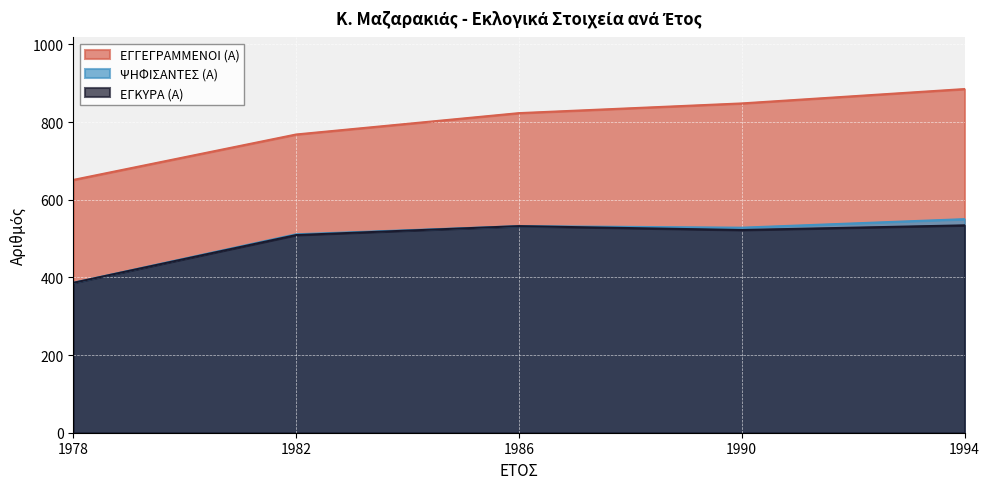

At which category does ΨΗΦΙΣΑΝΤΕΣ (Α) reach its first local peak?

1986